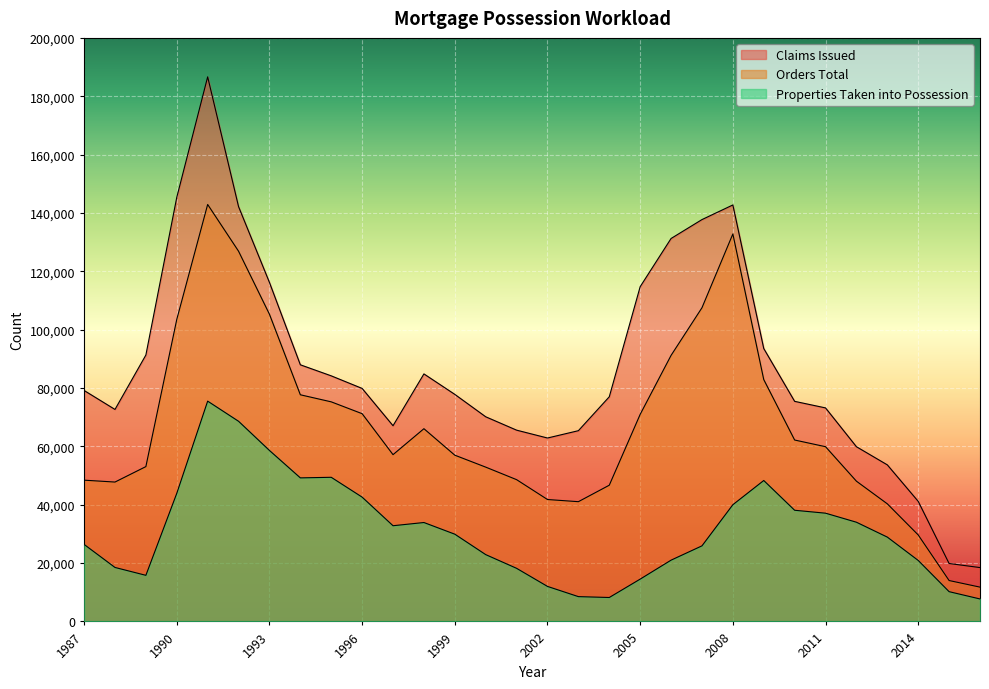

At which category is the sum across all series the highest?

1991